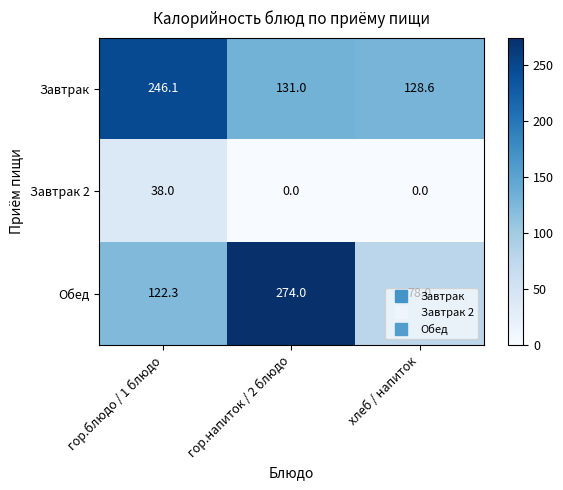

What value does the Завтрак series have at гор.блюдо / 1 блюдо?

246.1